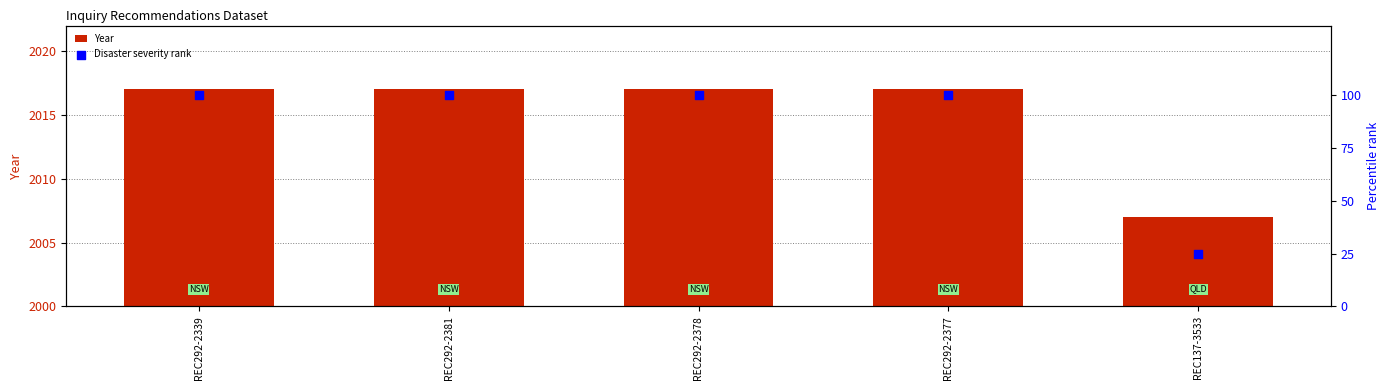

Which series contains the lowest Y value?

Disaster severity rank